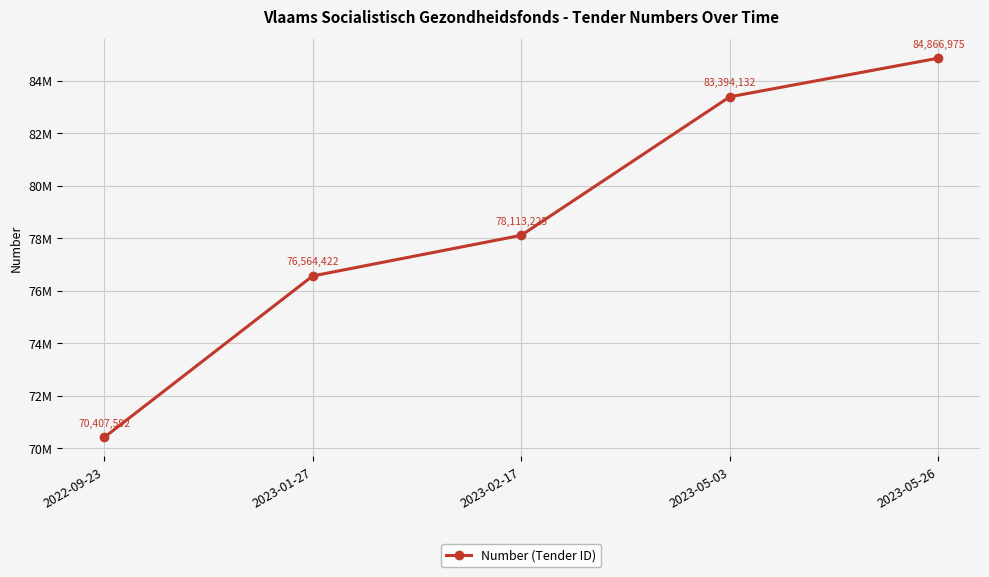

What is the value of the 3rd point from the left?

78113225